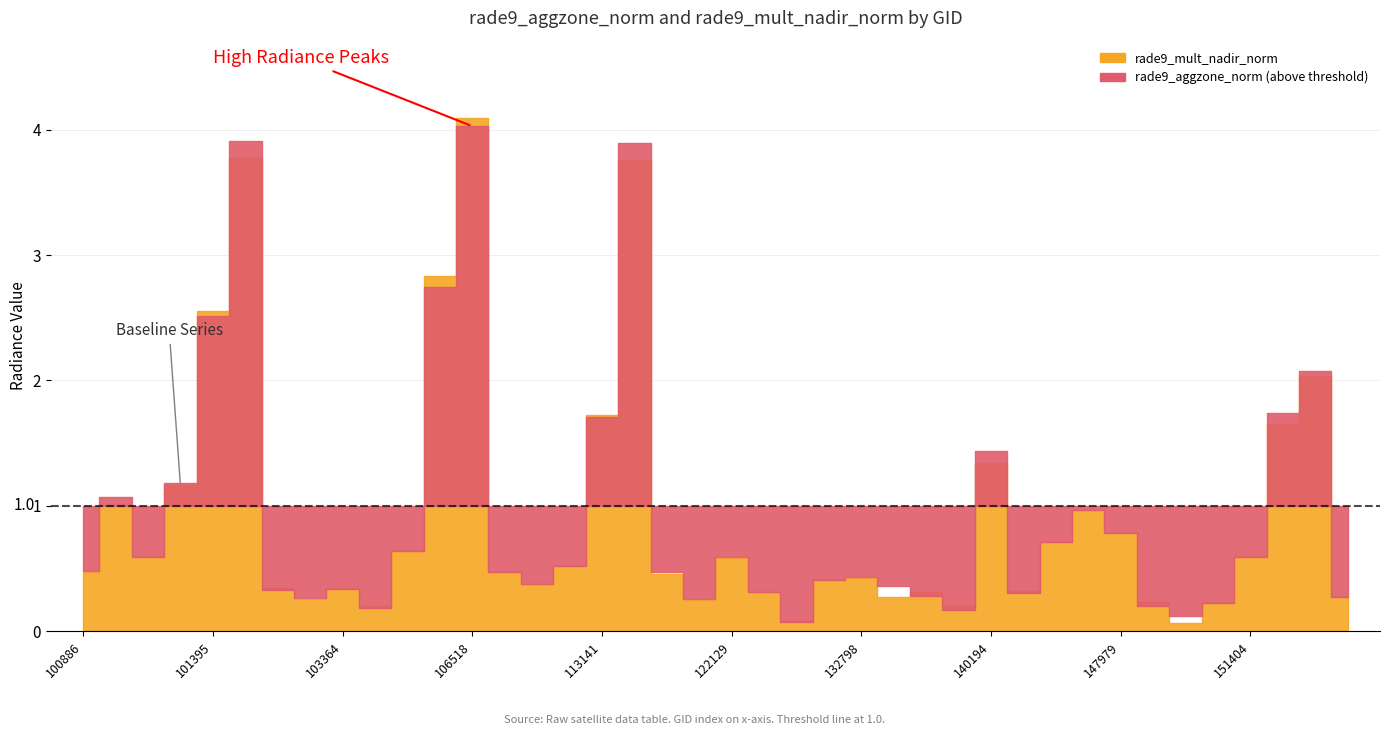

What is the sum of the rade9_mult_nadir_norm values at 113310 and 107440?

4.2